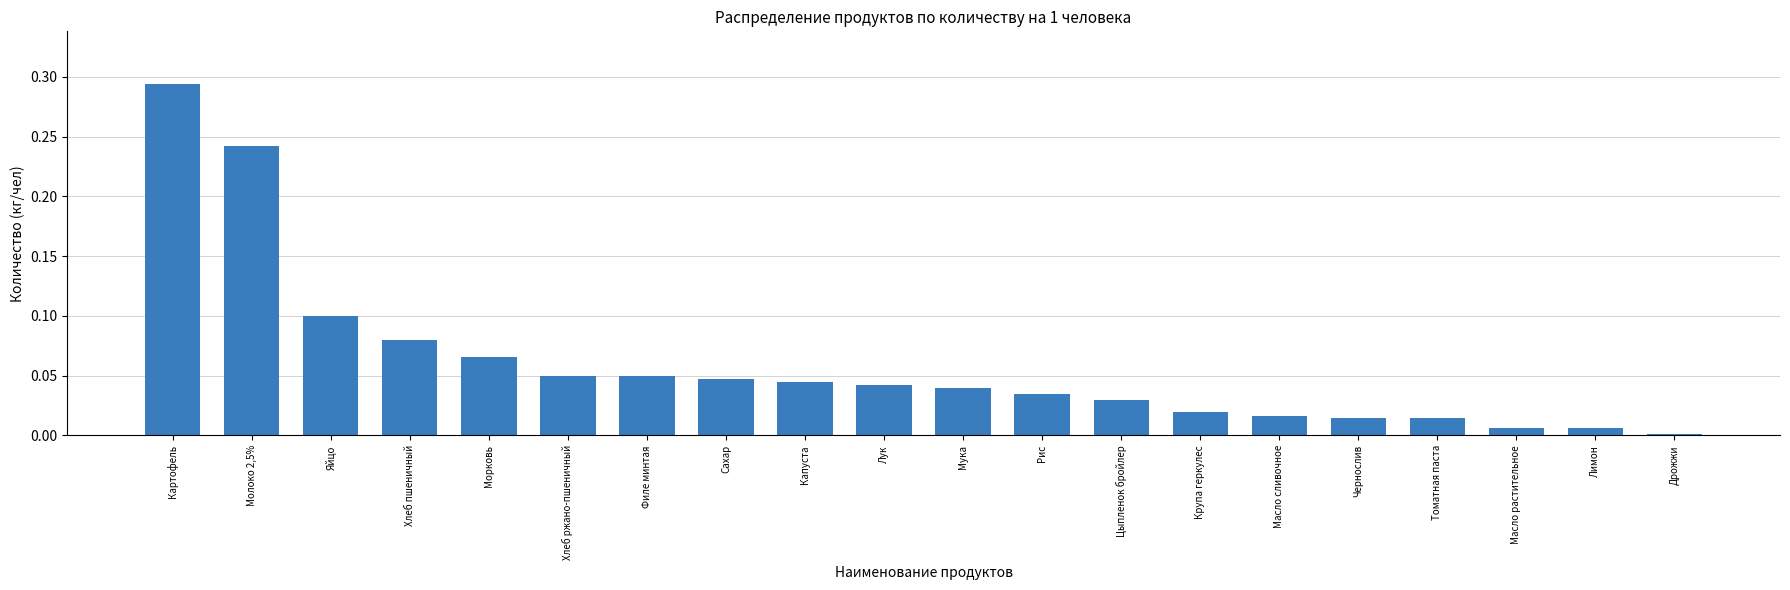

Is it true that the value at Морковь is 0.1?

True